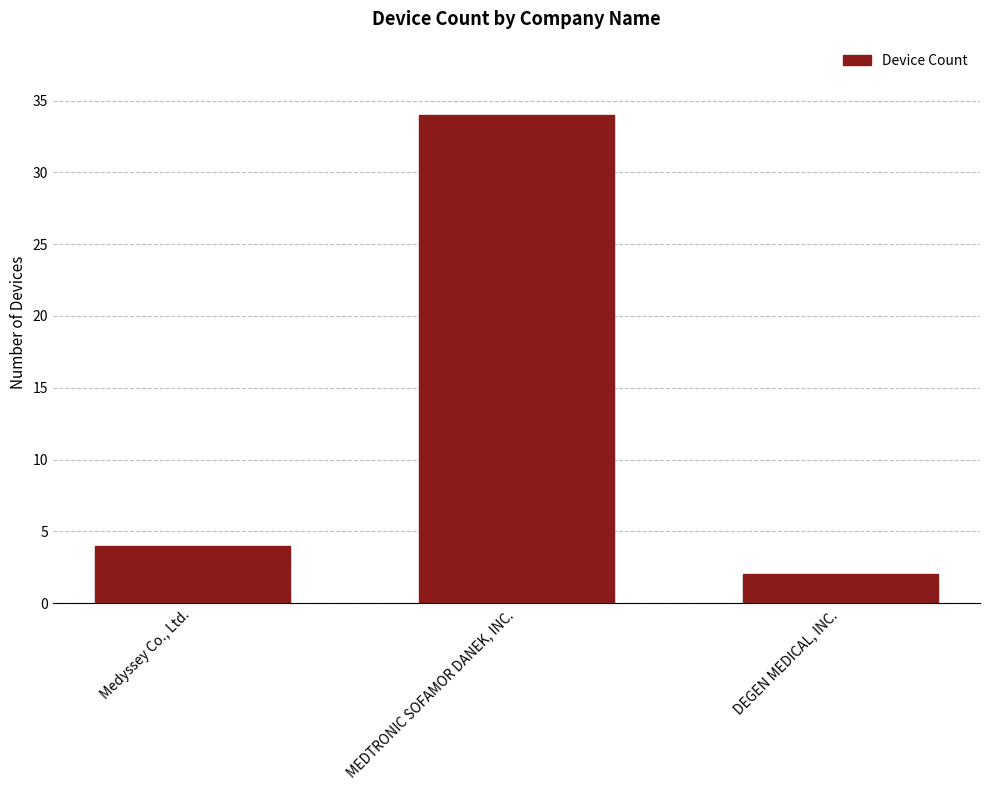

Reading right to left, transcribe all the data shown in this chart.

2	34	4